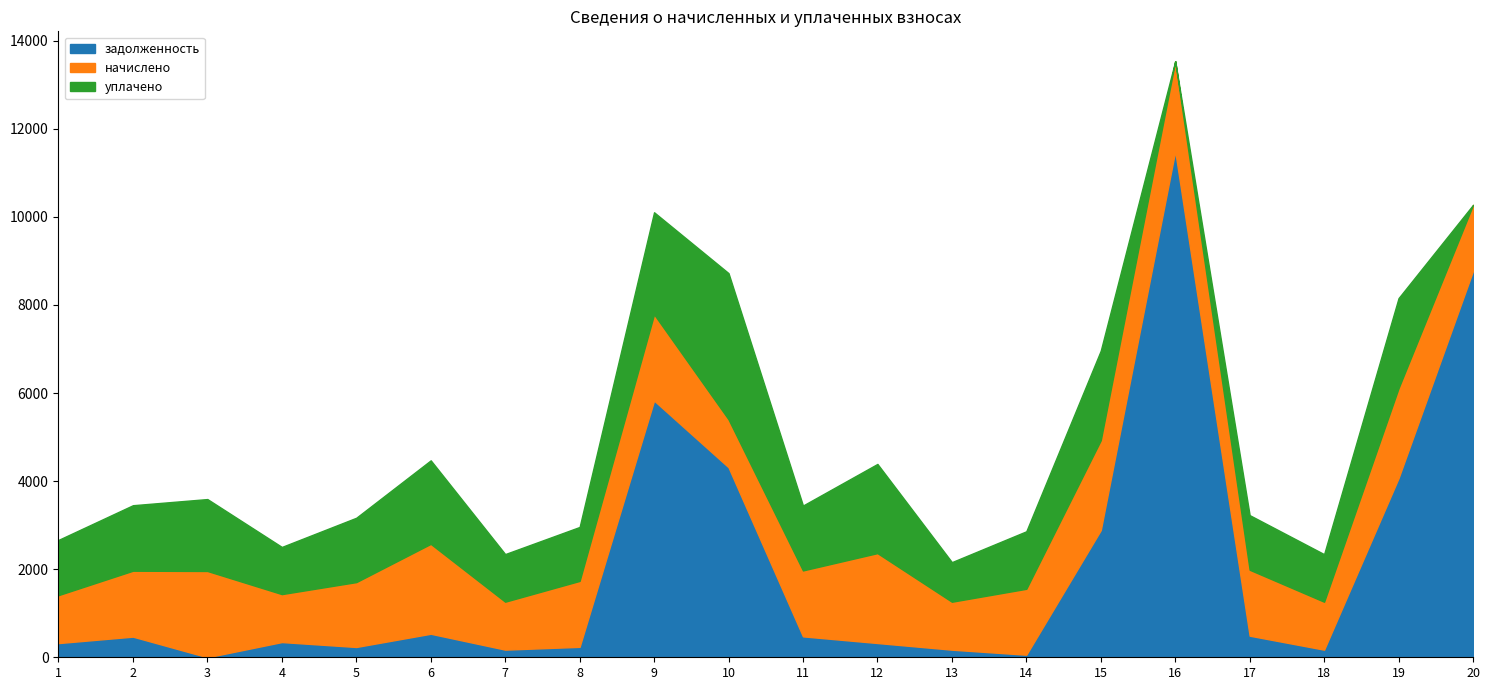

True or false: начислено and задолженность intersect in this chart.

True